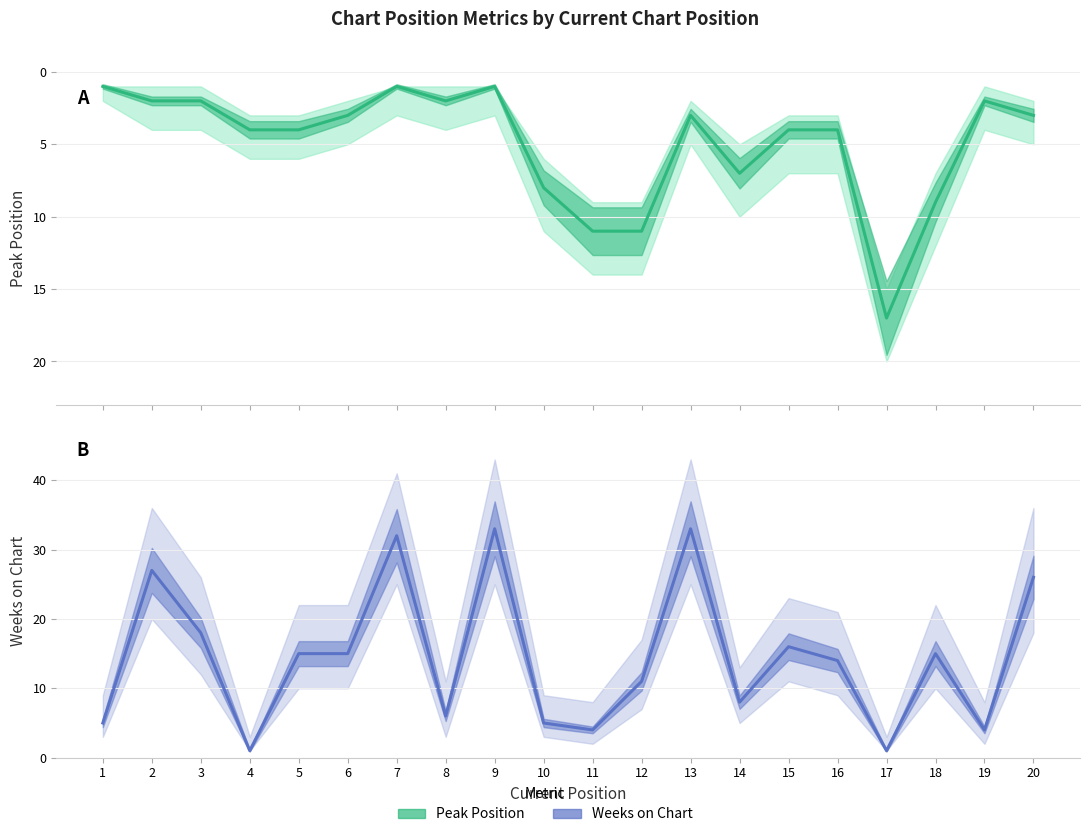

The value of Peak Position at 16 is 4. True or false?

True